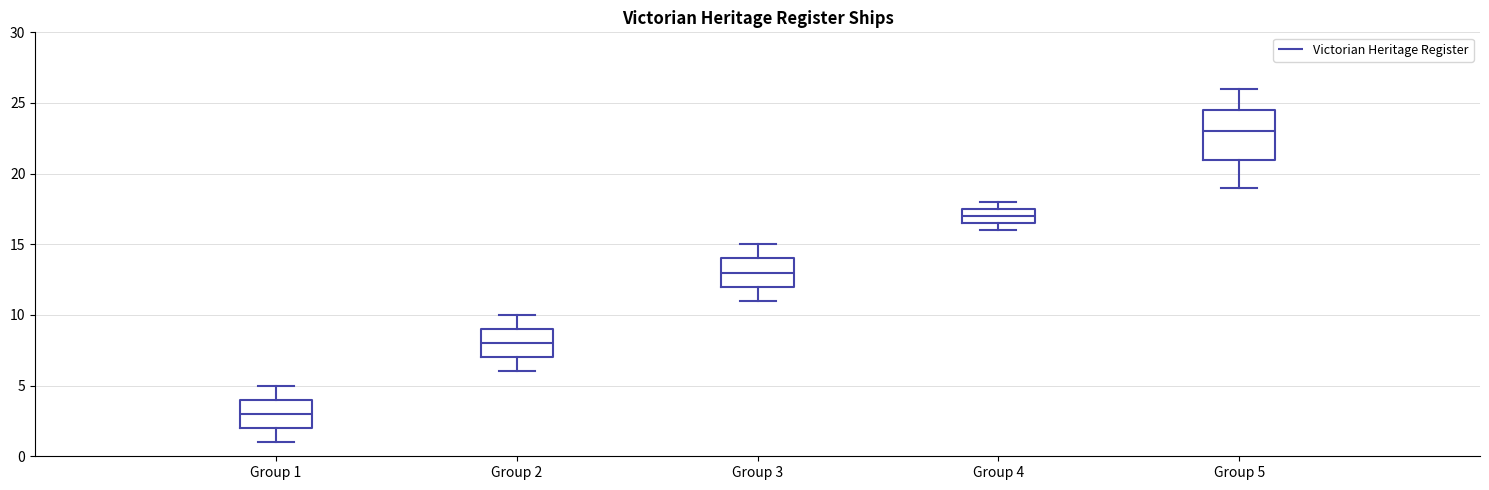

Which box is the tallest, from its lower edge to its upper edge?

Group 5